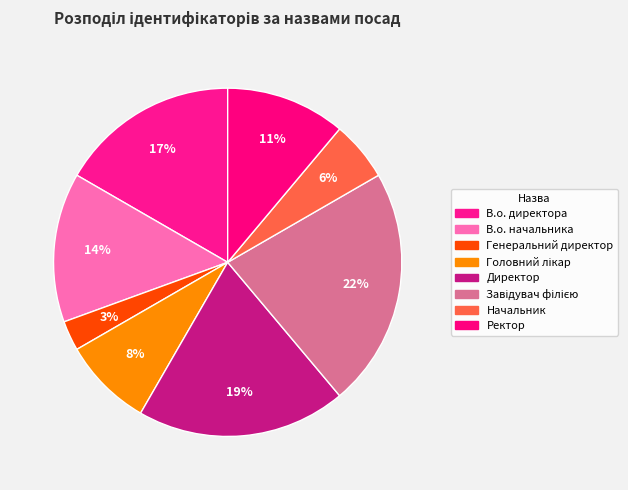

Is it true that Ректор is 11% of the pie?

True